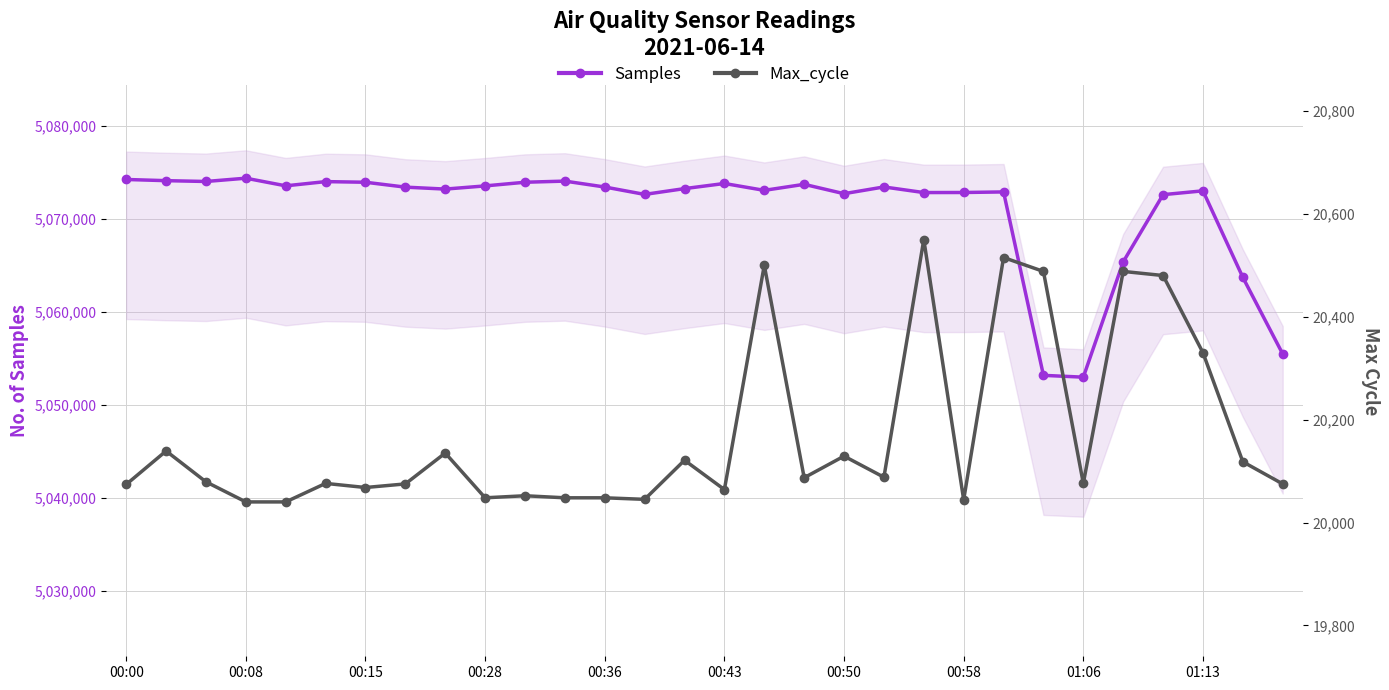

What is the highest value of the Samples series?

5074368